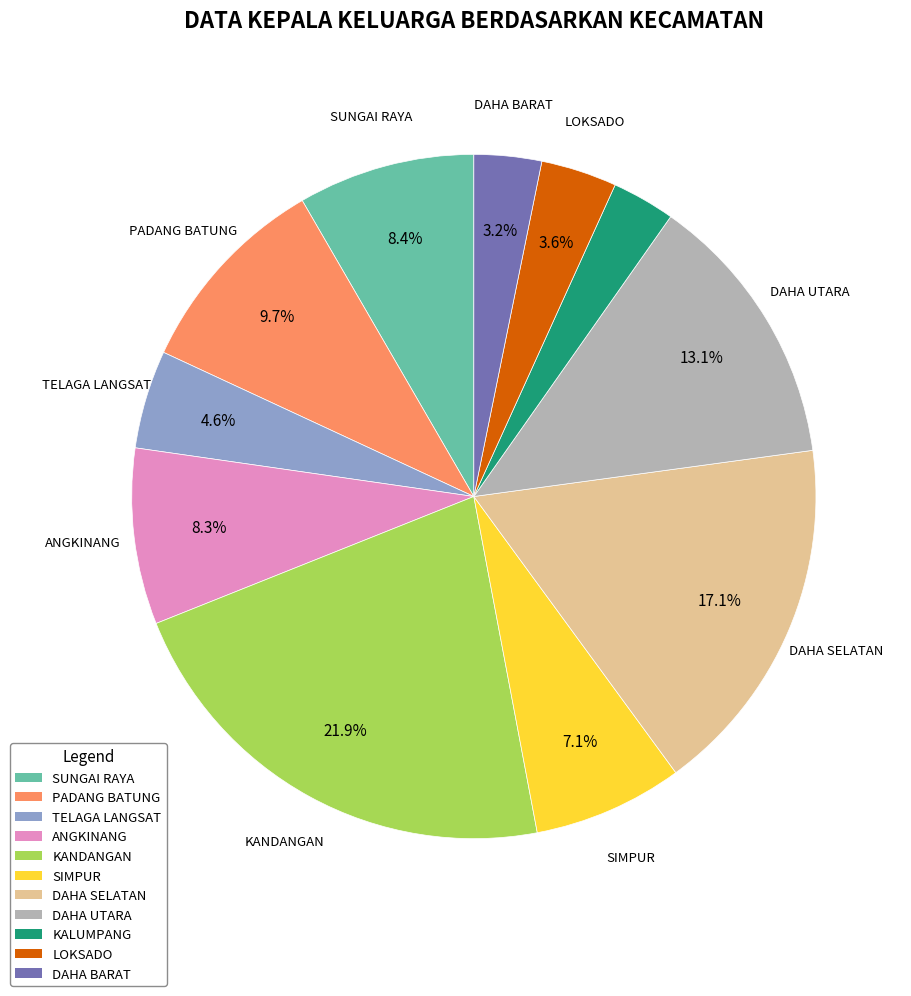

Is SUNGAI RAYA the majority of the pie?

No